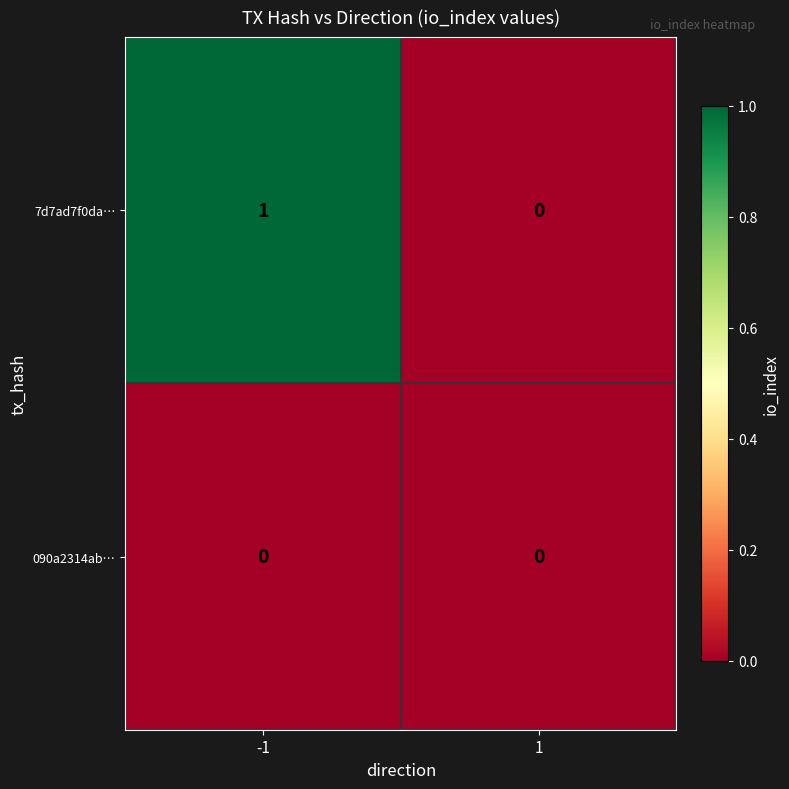

The 7d7ad7f0da… series shows 0 at 1. True or false?

True